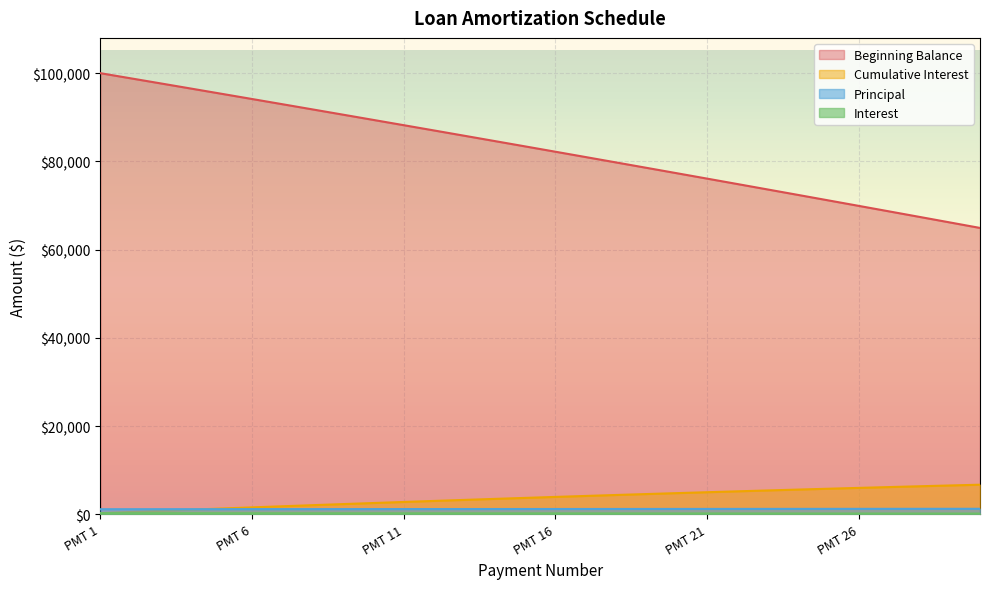

What is the value of the Principal point at the 18th from the left?

1219.2